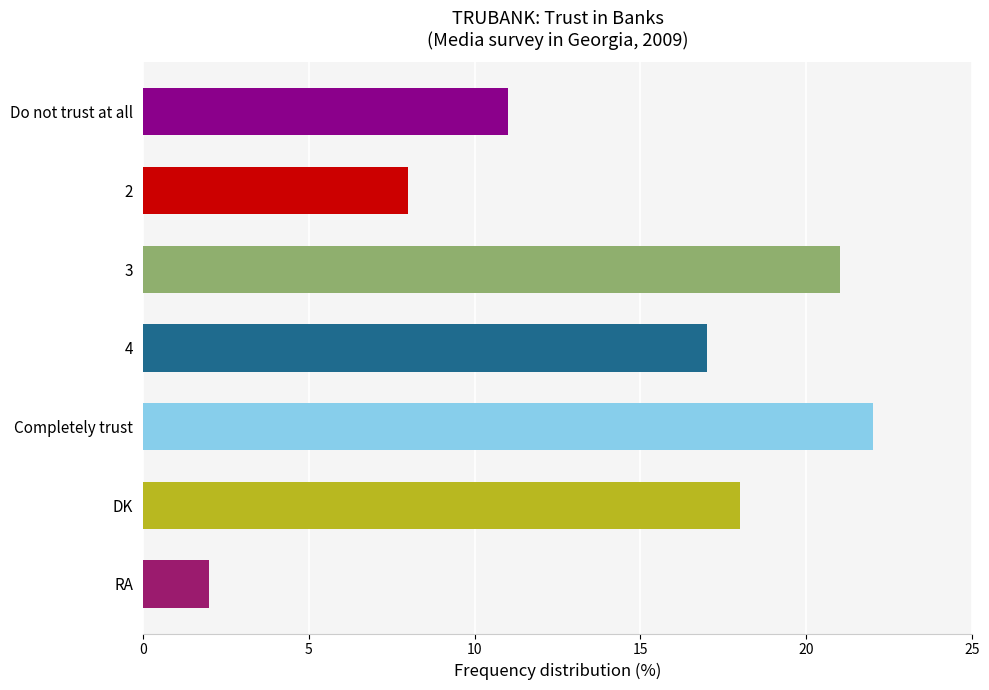

What is the smallest value displayed?

2